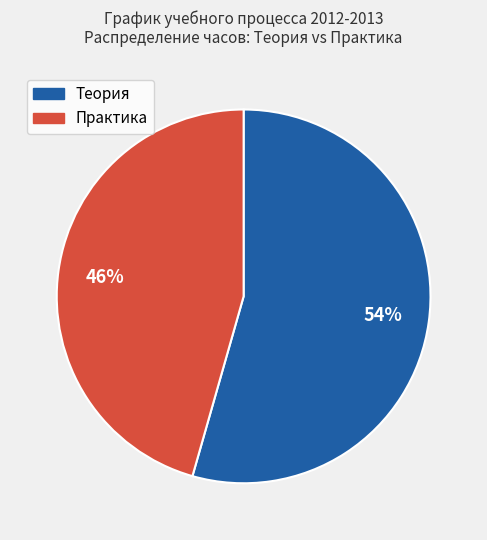

To the nearest percent, what is the average slice percentage?

50%